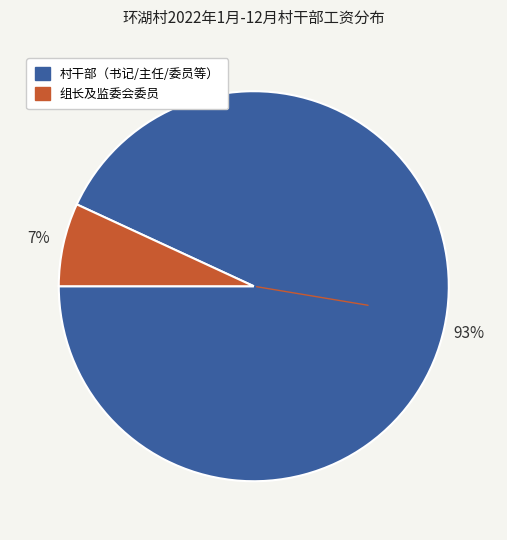

Is the sum of 组长及监委会委员 and 村干部（书记/主任/委员等） greater than half?

Yes